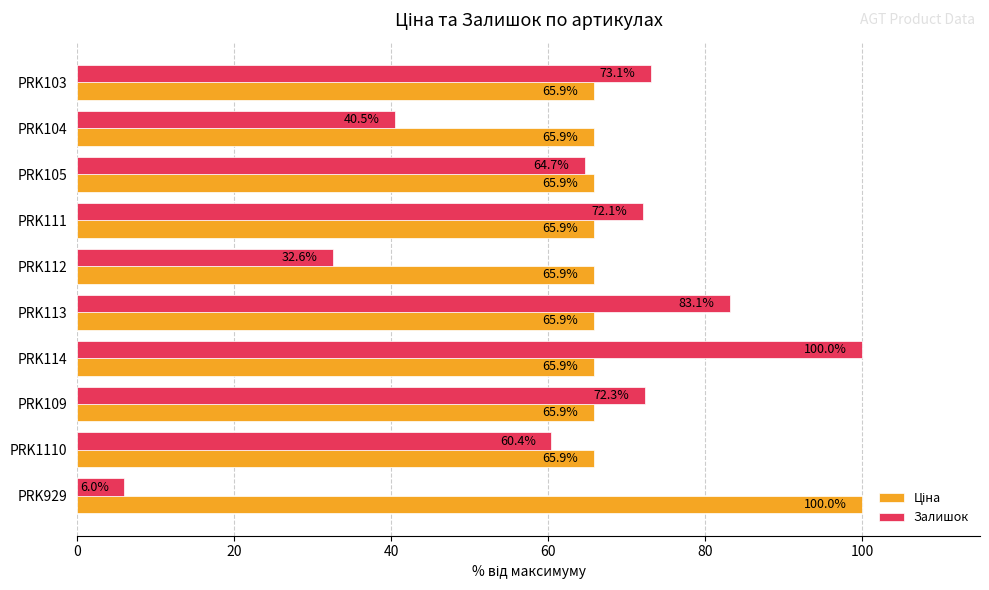

What is the difference between the Залишок values at PRK112 and PRK114?

67.4